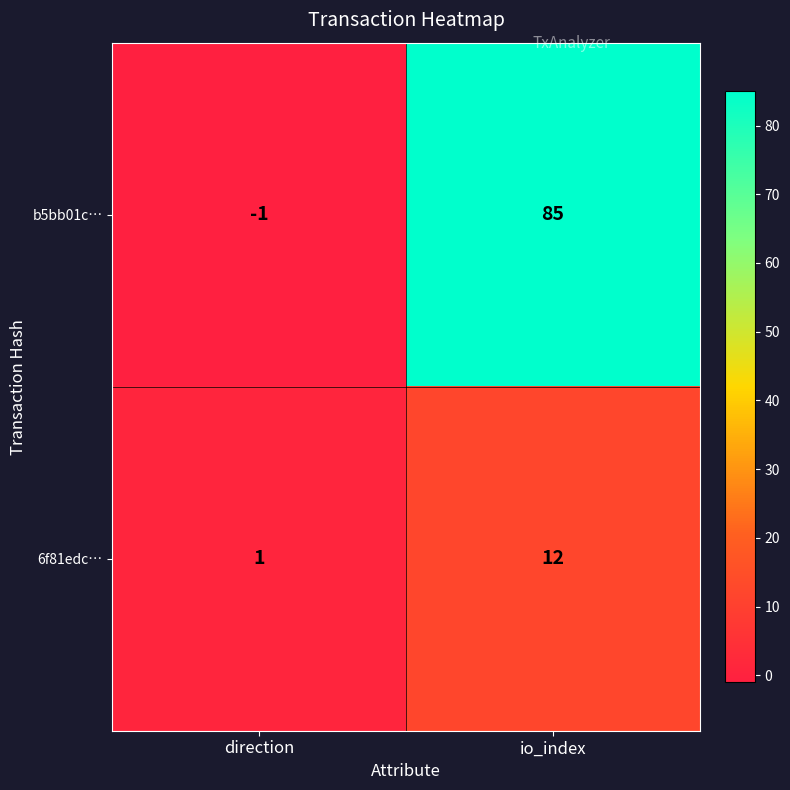

What is the maximum value shown in the chart?

85